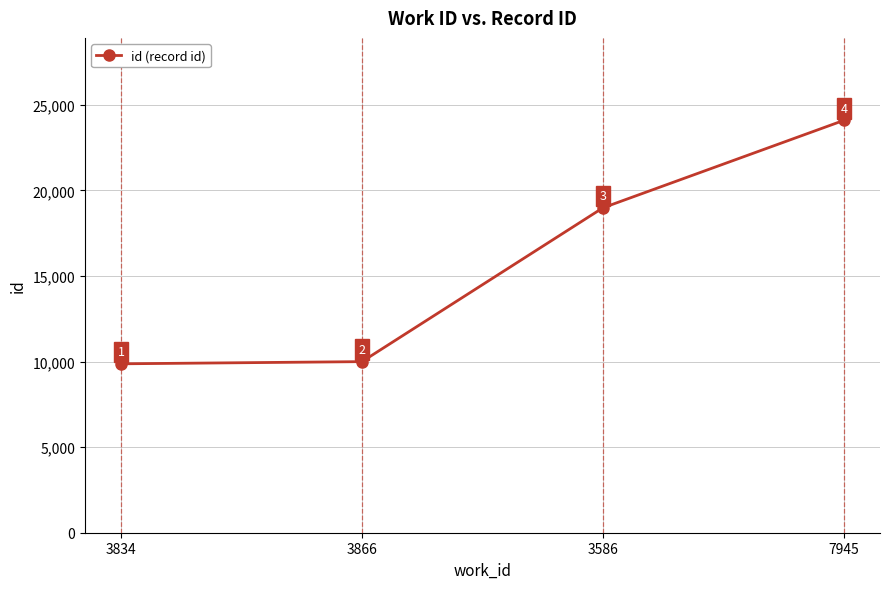

Where is the data nearest to the value 16976?

3586